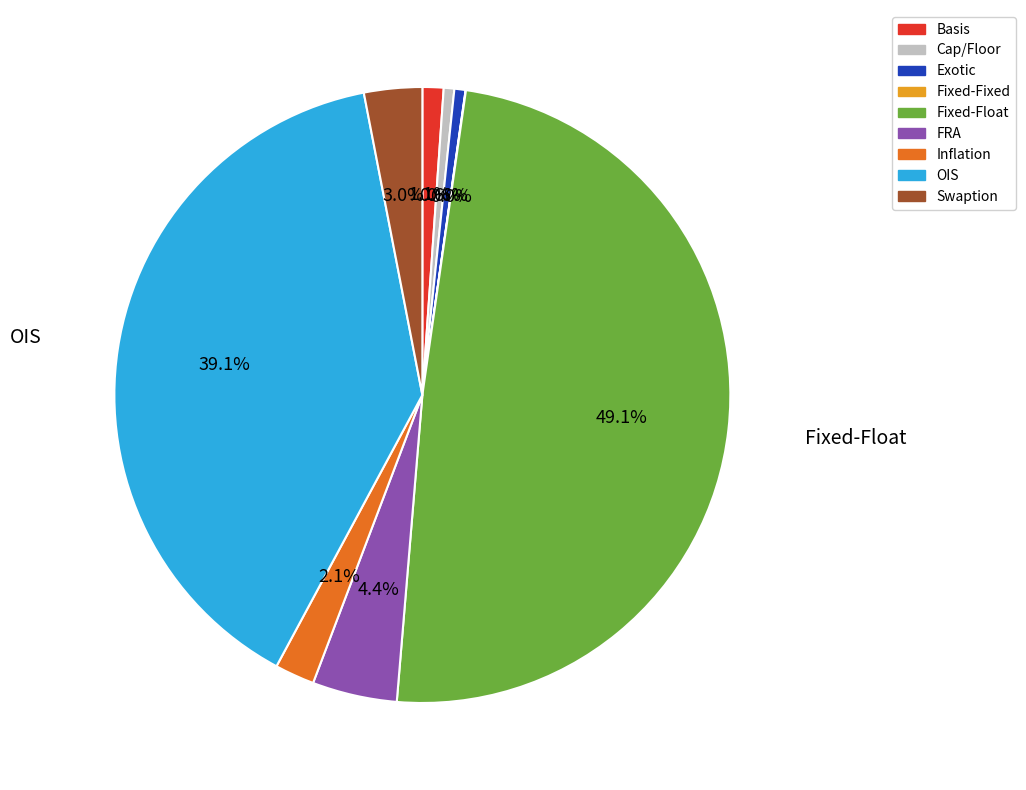

What is the largest slice in the pie chart?

Fixed-Float